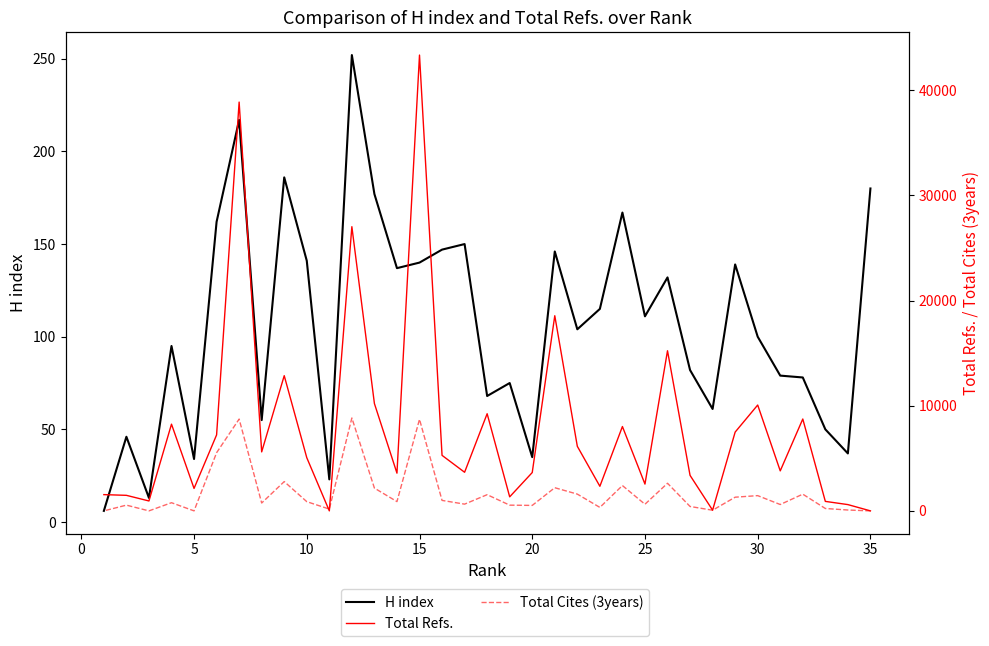

List the series in order of their peak value, lowest first.

H index, Total Cites (3years), Total Refs.